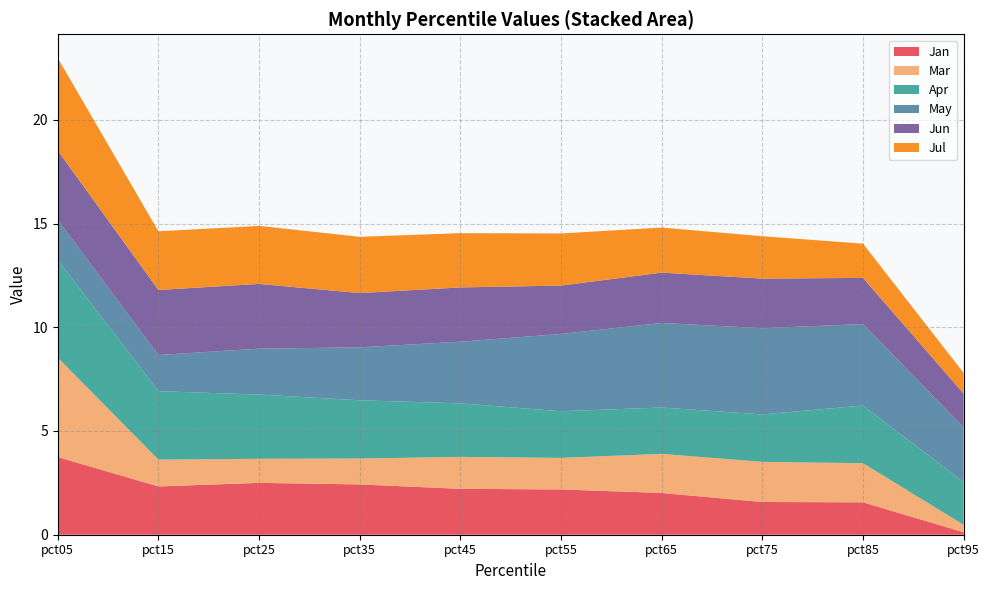

Reading left to right, what are all the values shown in this chart?

Jan: pct05=3.7	pct15=2.3	pct25=2.5	pct35=2.4	pct45=2.2	pct55=2.2	pct65=2.0	pct75=1.6	pct85=1.6	pct95=0.1
Mar: pct05=4.8	pct15=1.3	pct25=1.2	pct35=1.2	pct45=1.5	pct55=1.5	pct65=1.9	pct75=1.9	pct85=1.9	pct95=0.4
Apr: pct05=4.7	pct15=3.3	pct25=3.1	pct35=2.8	pct45=2.6	pct55=2.2	pct65=2.2	pct75=2.3	pct85=2.8	pct95=2.1
May: pct05=1.9	pct15=1.7	pct25=2.2	pct35=2.6	pct45=3.0	pct55=3.7	pct65=4.1	pct75=4.2	pct85=3.9	pct95=2.6
Jun: pct05=3.3	pct15=3.1	pct25=3.1	pct35=2.6	pct45=2.6	pct55=2.3	pct65=2.4	pct75=2.4	pct85=2.2	pct95=1.6
Jul: pct05=4.5	pct15=2.8	pct25=2.8	pct35=2.7	pct45=2.6	pct55=2.5	pct65=2.2	pct75=2.0	pct85=1.7	pct95=1.0